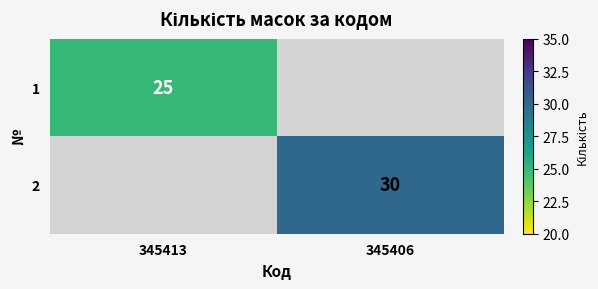

Which label corresponds to the largest value in the chart?

345406